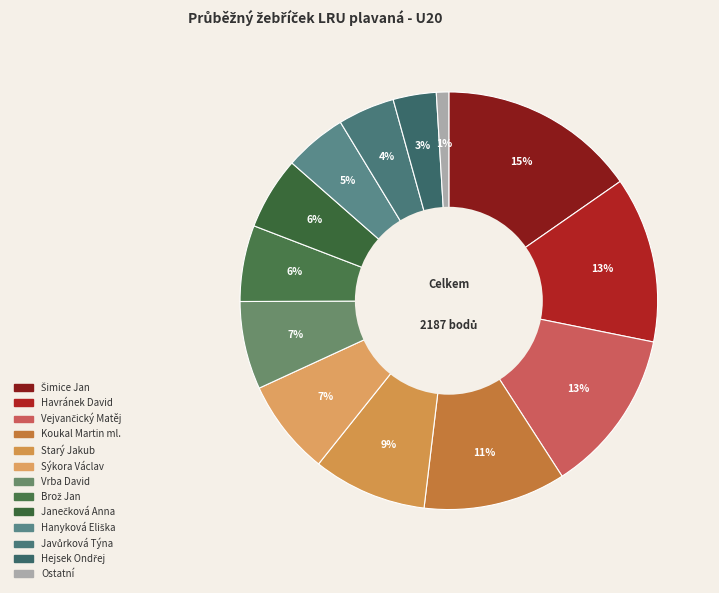

Which category has the biggest portion of the pie?

Šimice Jan